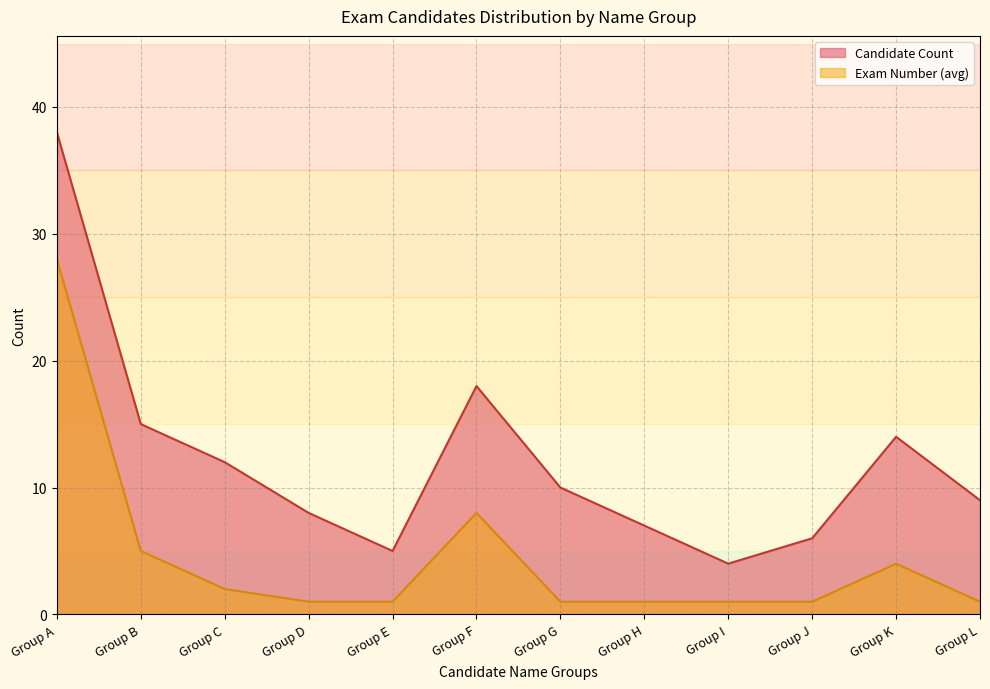

What is the spread (max minus min) of values at Group F?

10